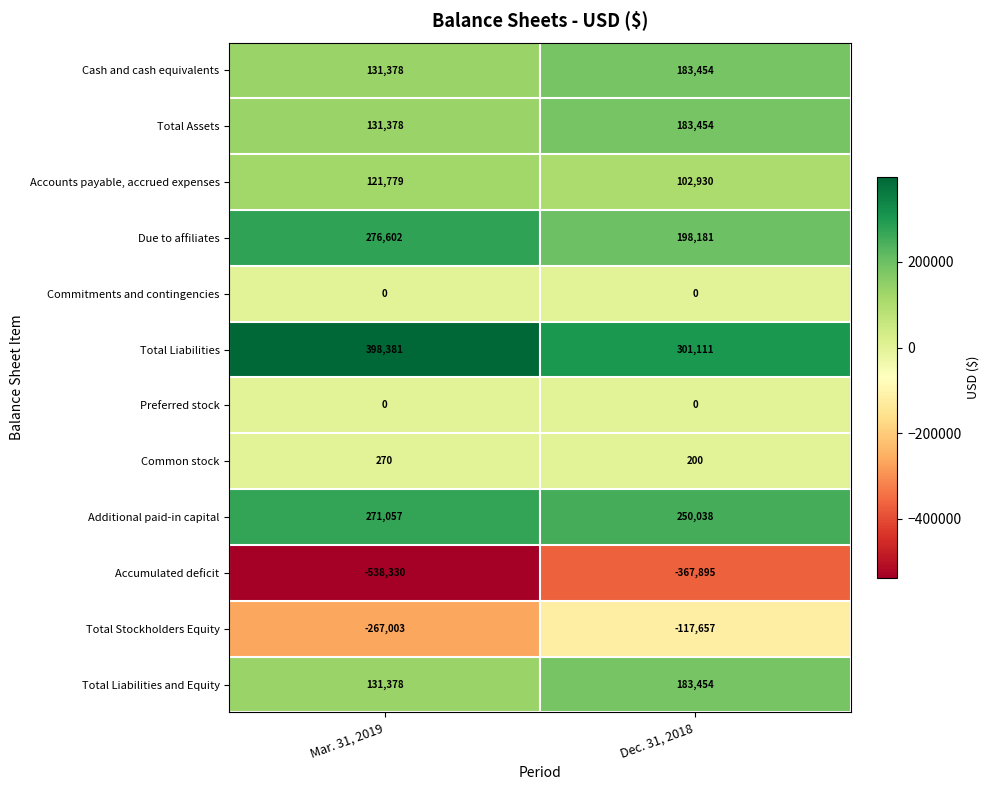

Which label corresponds to the smallest value in the chart?

Mar. 31, 2019